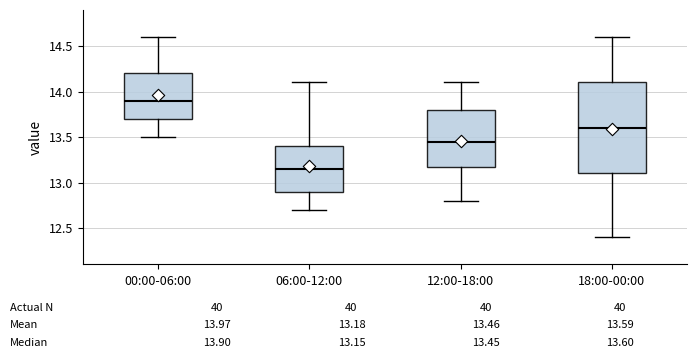

Which box has the highest median line?

00:00-06:00